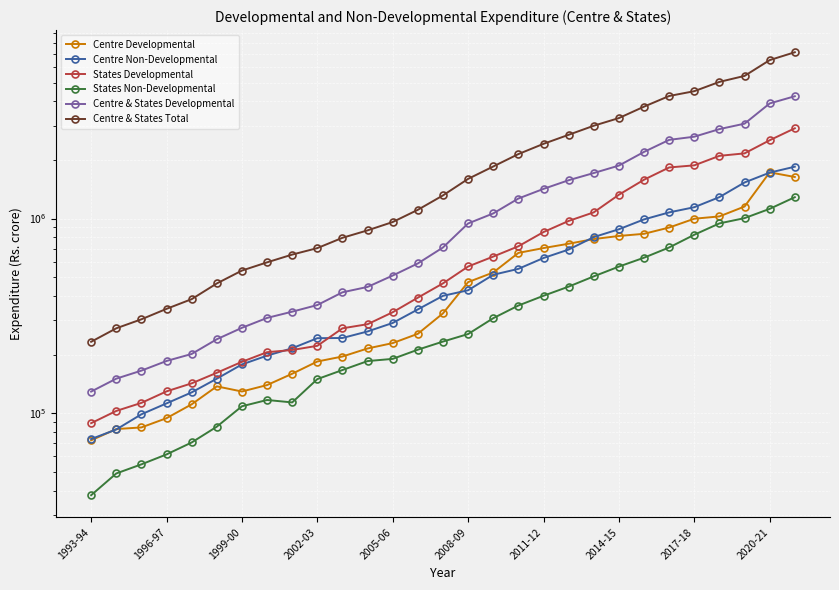

What is the difference between the maximum and minimum values in the Centre & States Developmental series?

4124962